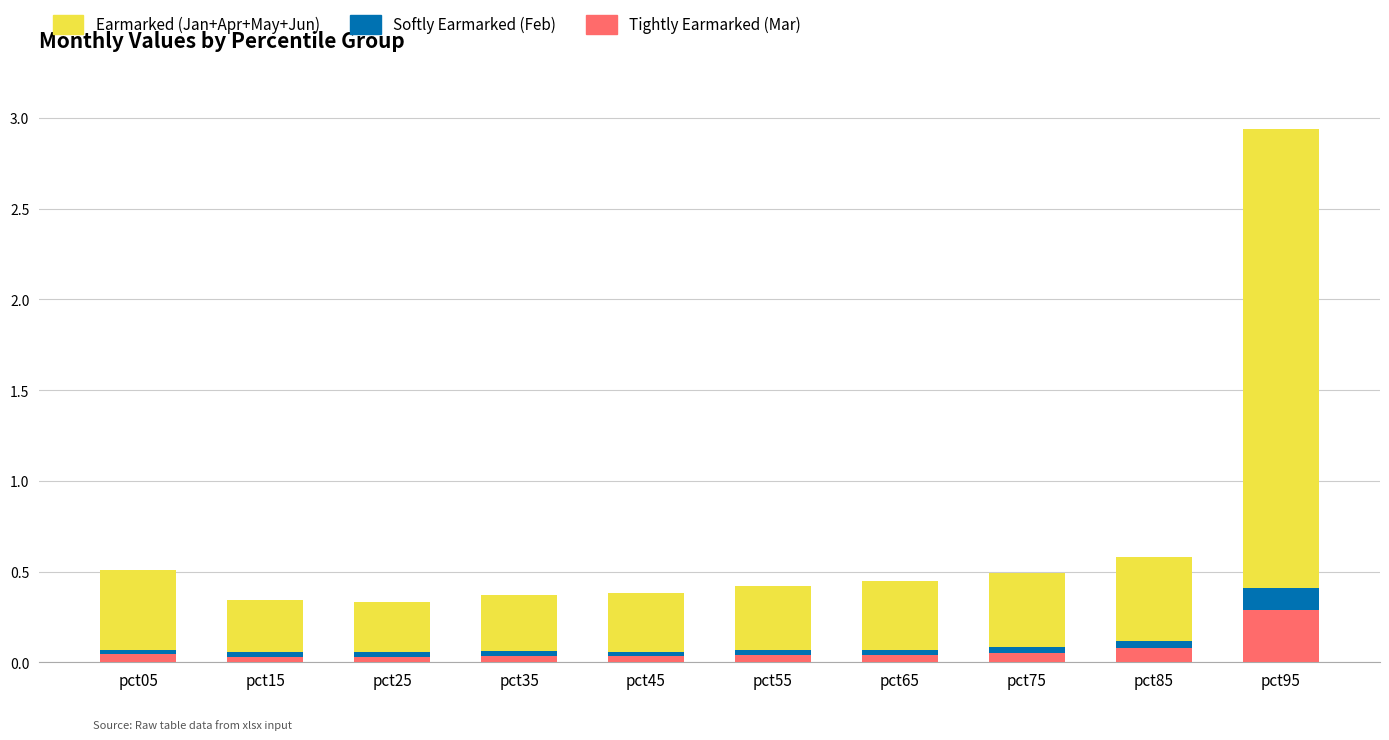

What is the total value across all series at pct25?

0.3